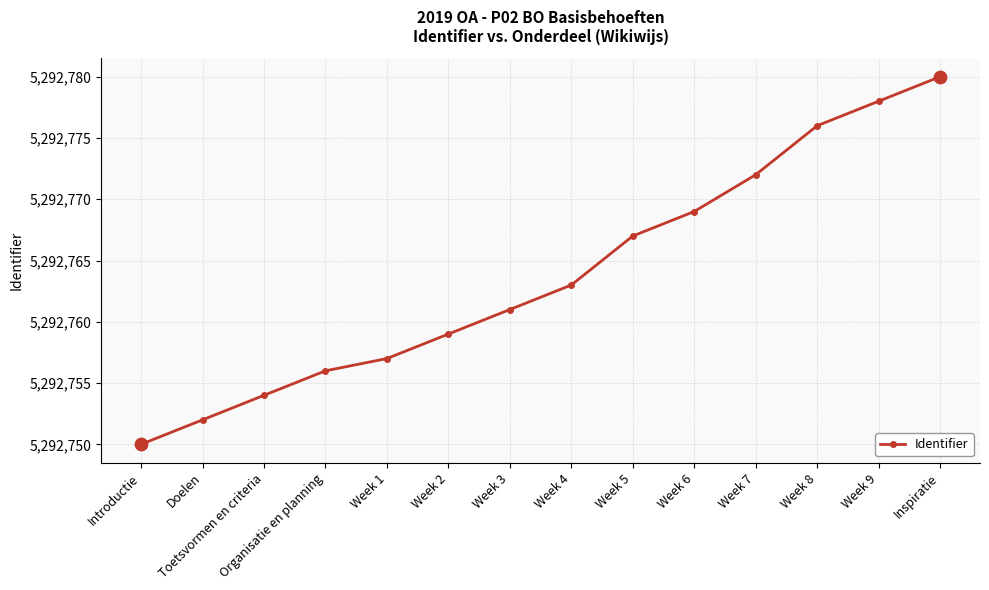

What is the change in value from Week 2 to Week 8?

+17